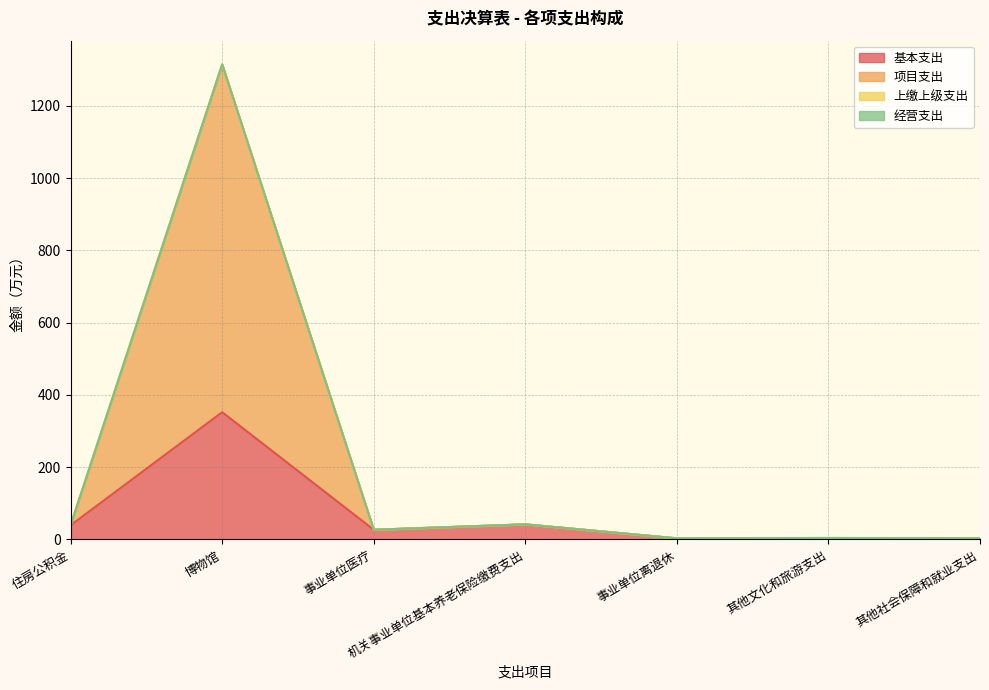

Which category has the lowest value in the 基本支出 series?

其他文化和旅游支出